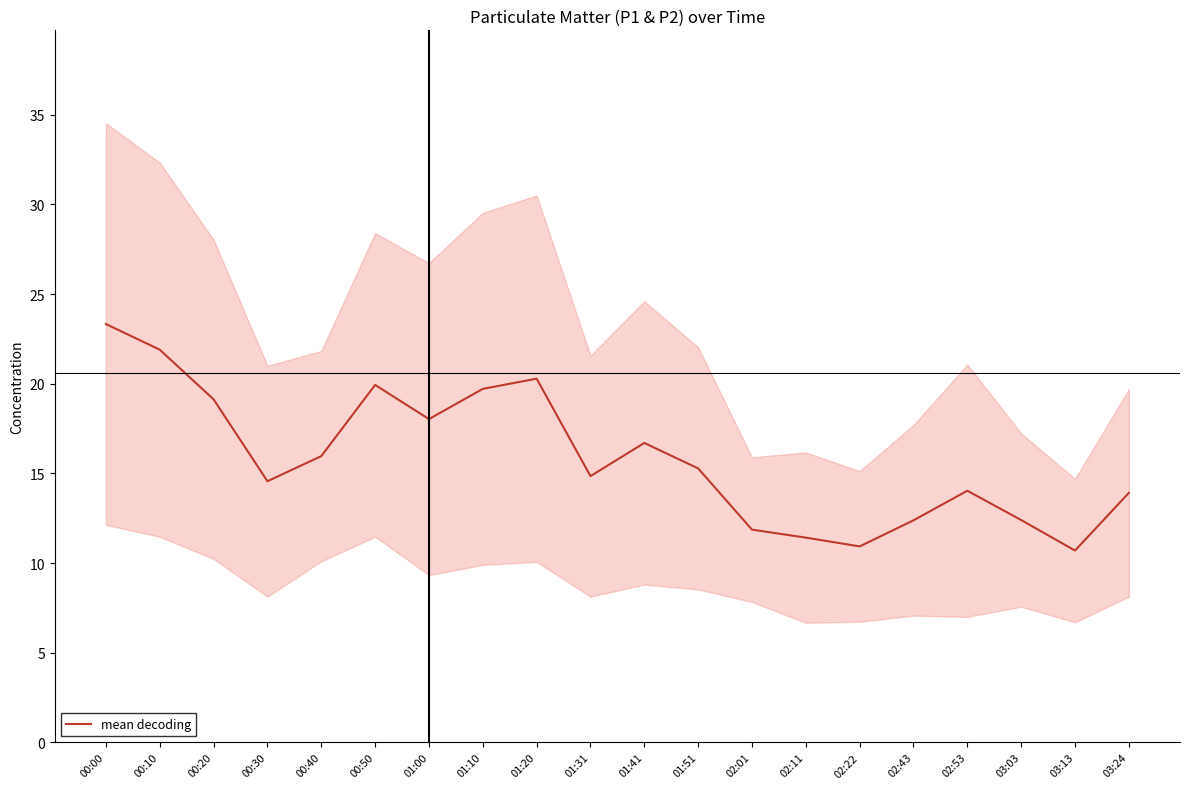

The value at 03:13 is 10.7. True or false?

True